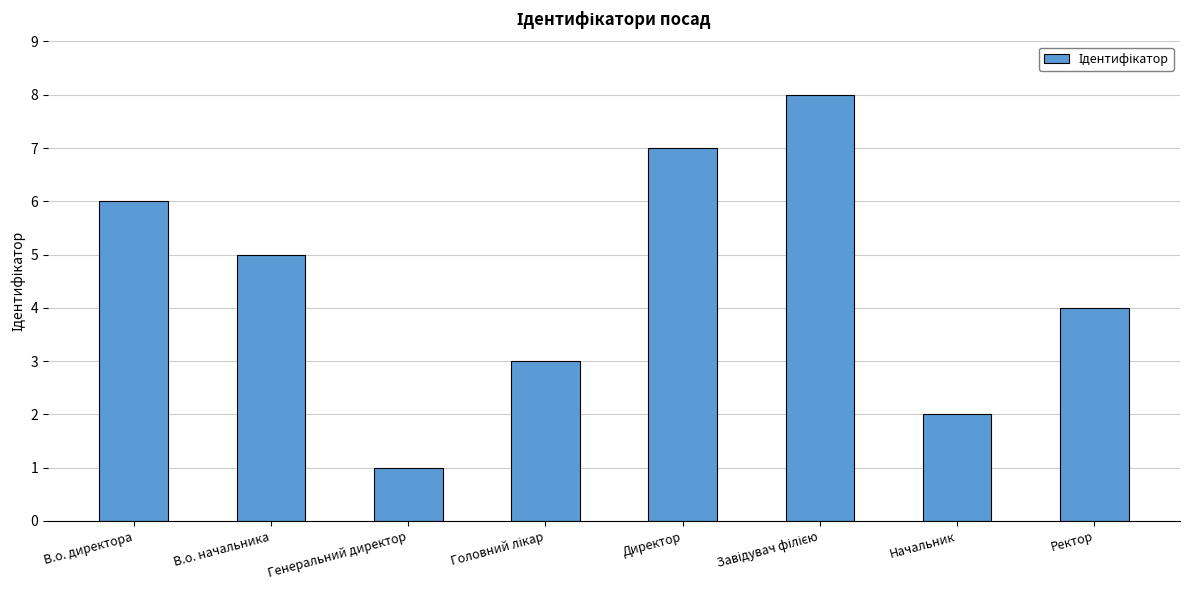

Does the chart contain stacked bars?

No